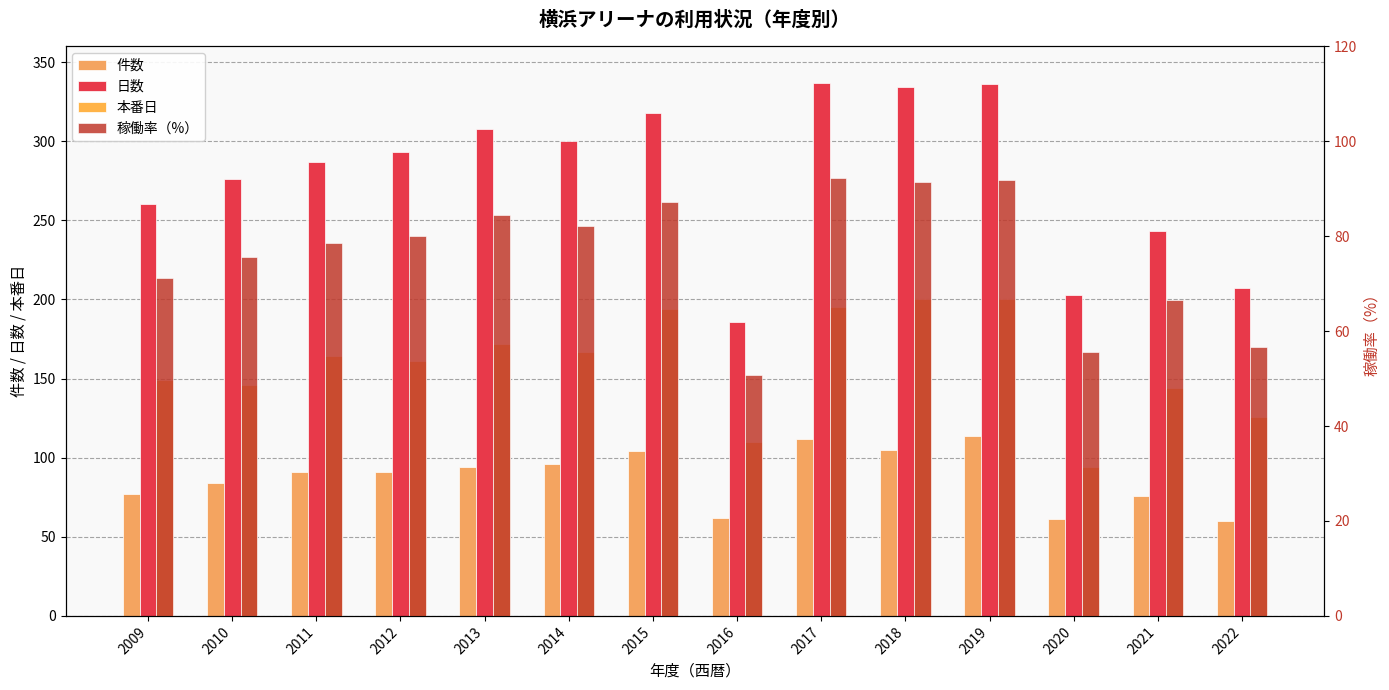

What is the average value of the 本番日 series?

158.7